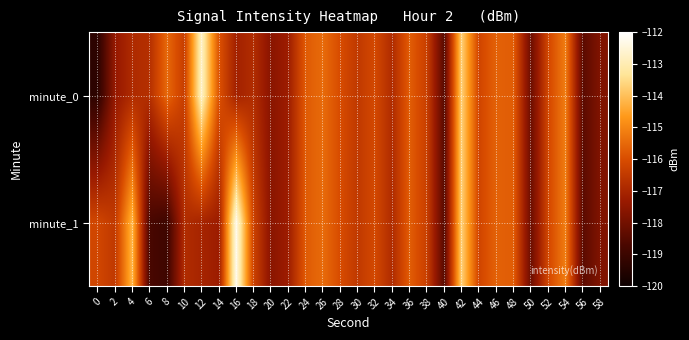

At 32, list the series in order from smallest to largest.

minute_0, minute_1